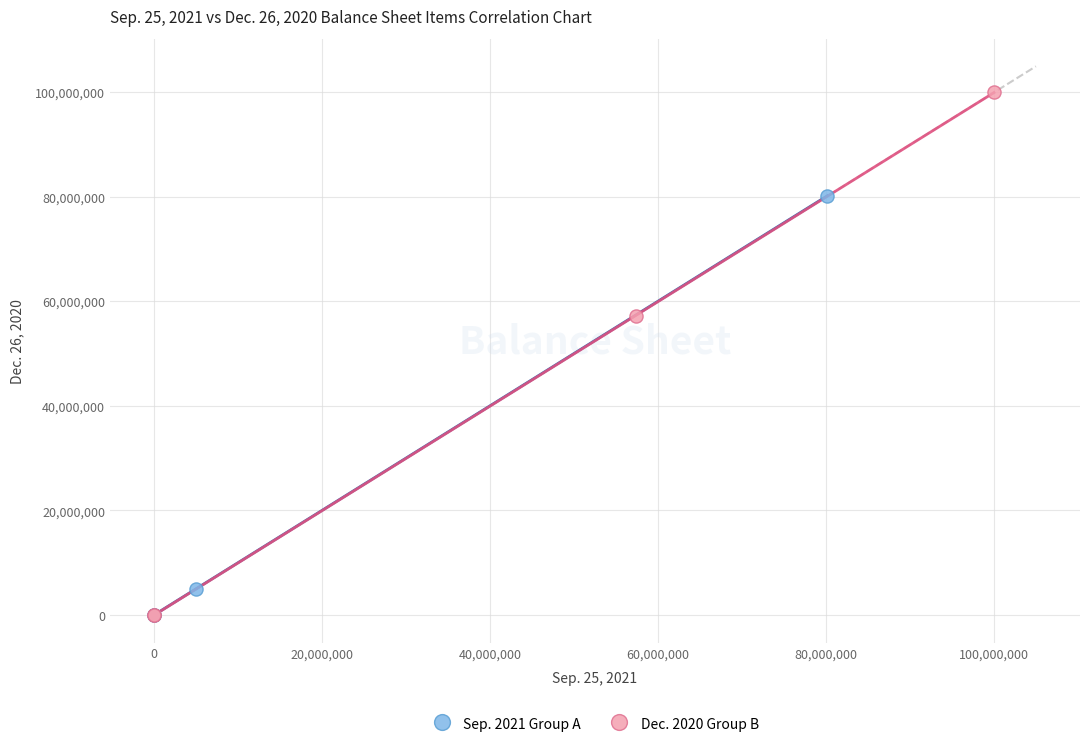

Which series has the largest Y range (max minus min)?

Dec. 2020 Group B